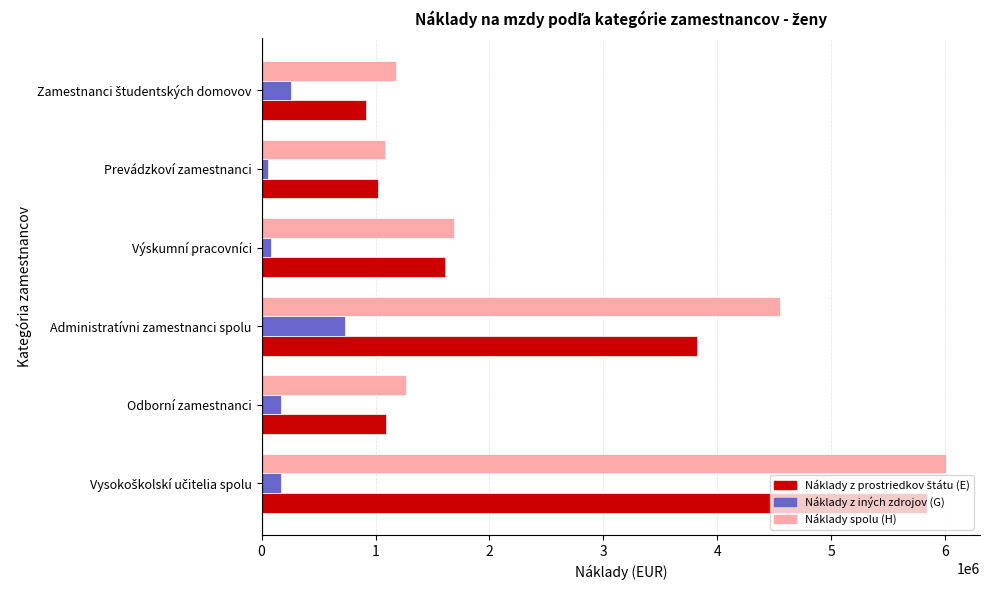

Is the value of Náklady z iných zdrojov (G) at Výskumní pracovníci greater than the value of Náklady spolu (H) at Administratívni zamestnanci spolu?

No